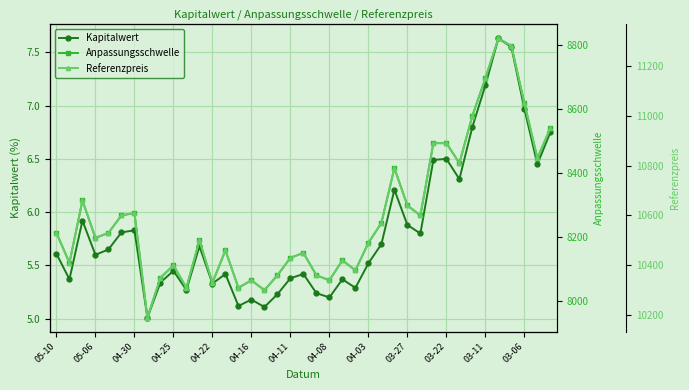

Is it true that Kapitalwert equals 10.1 at 03-06?

False